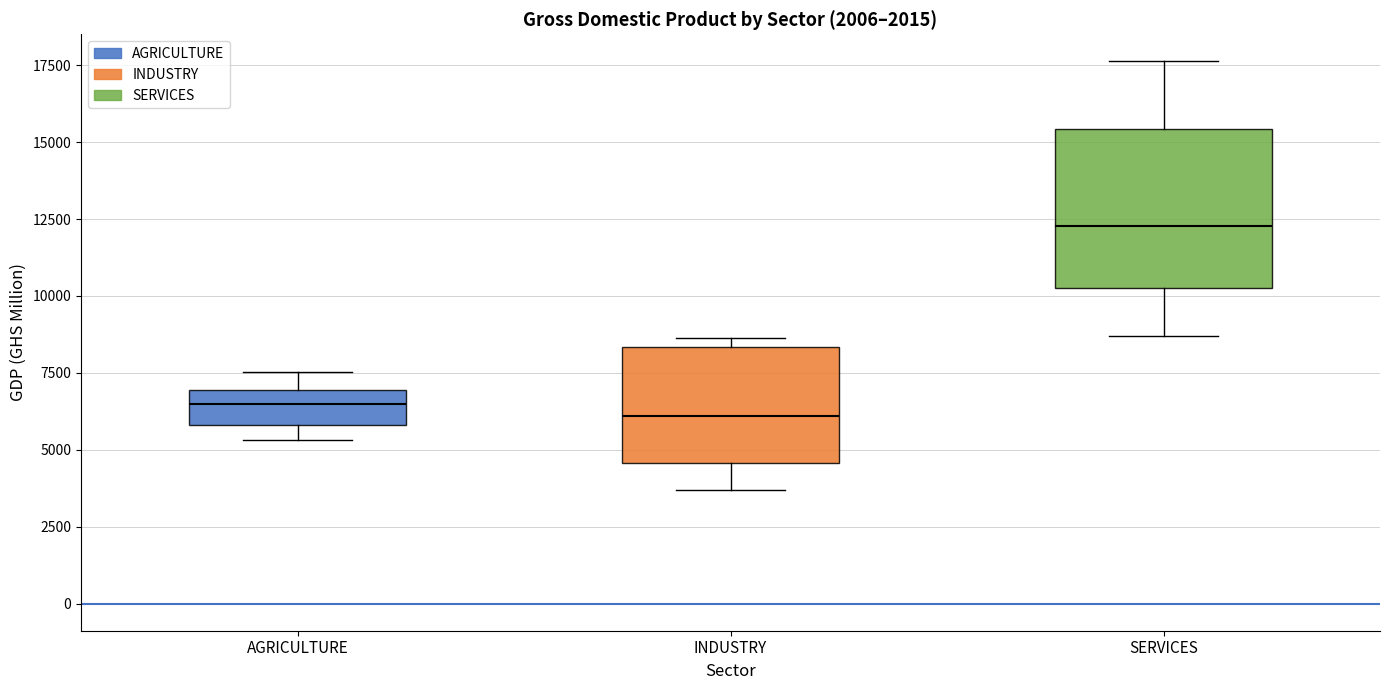

Where is the upper edge of the box for INDUSTRY on the y-axis? The values are not printed on the chart, so give them approximately, as read against the axis.

8500